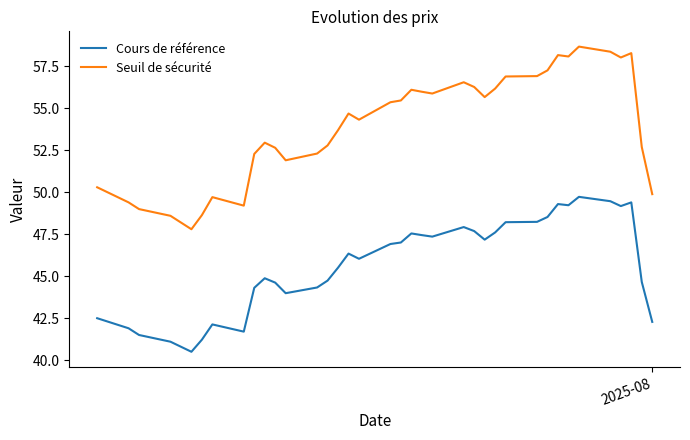

Rank the series by their average value, from lowest to highest.

Cours de référence, Seuil de sécurité